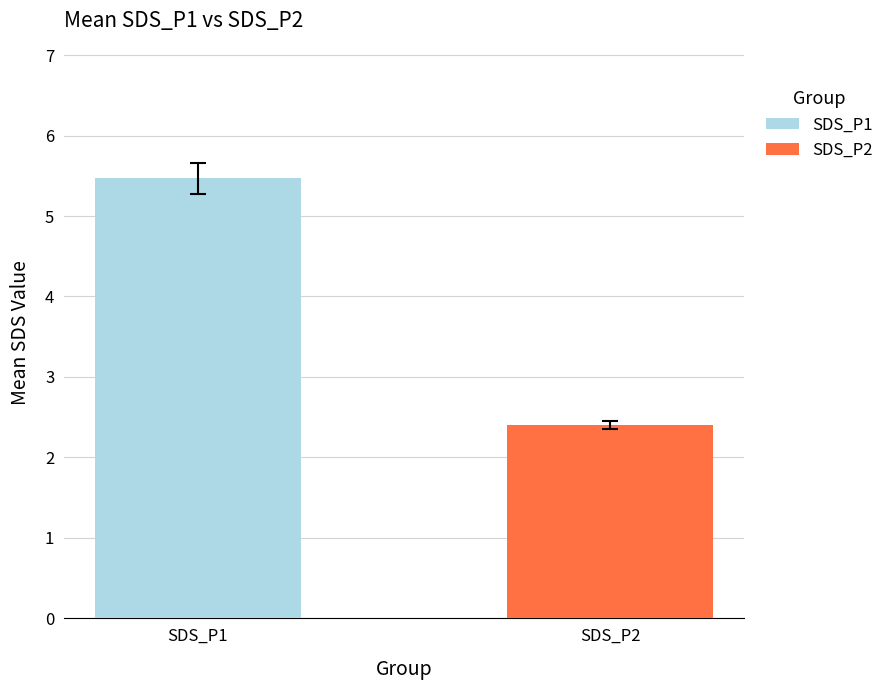

List the series in order of their peak value, lowest first.

SDS_P2, SDS_P1